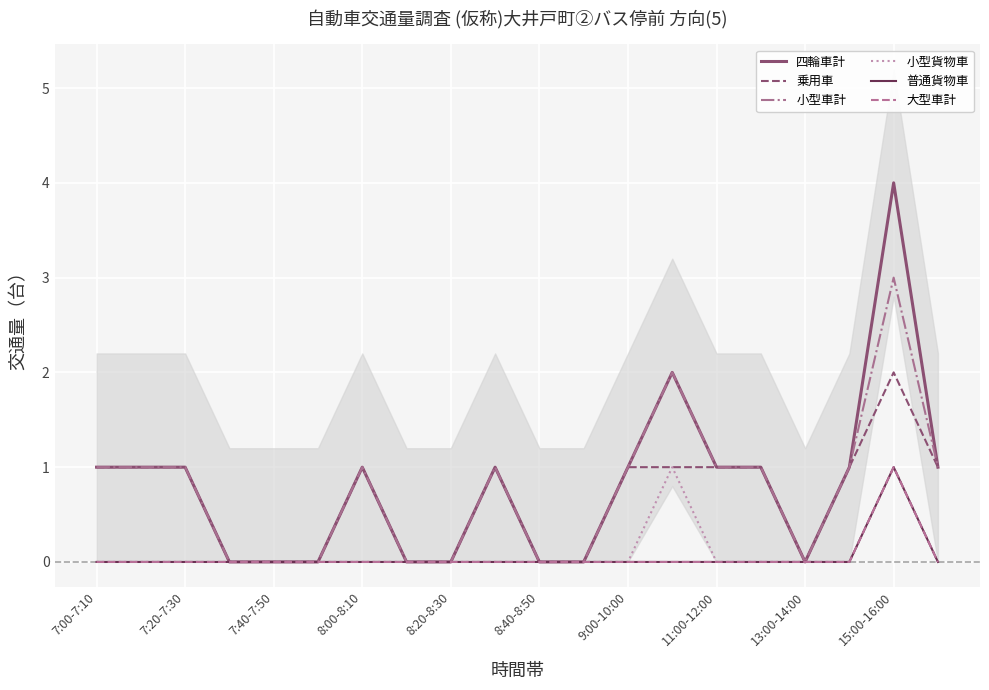

How many lines are shown in the chart?

6